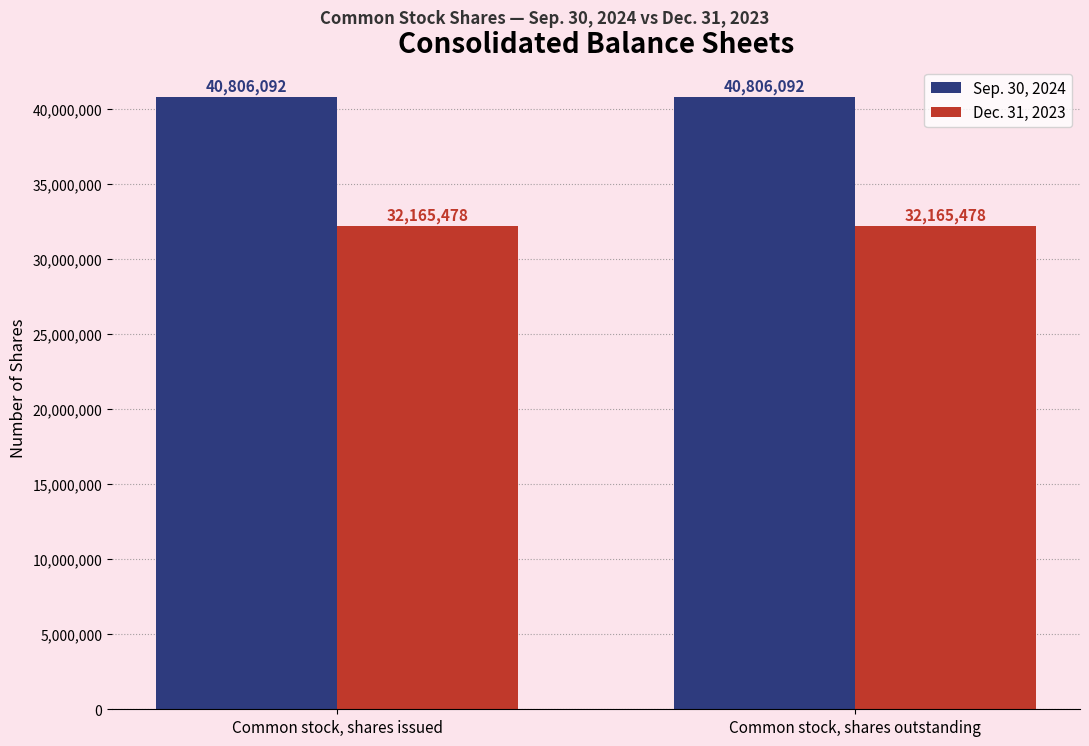

Read the Dec. 31, 2023 value at Common stock, shares issued.

32165478